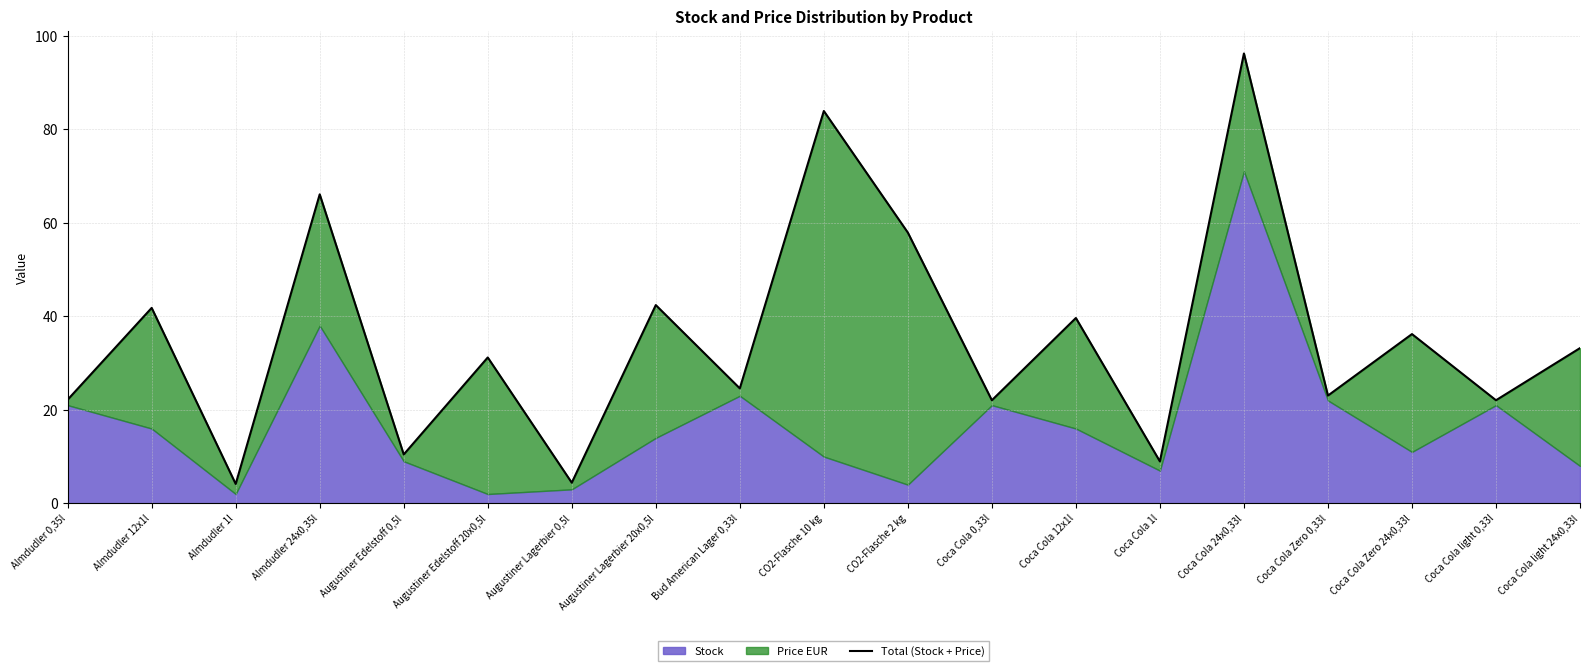

List the labels in order of value, largest first.

Coca Cola 24x0,33l, CO2-Flasche 10 kg, Almdudler 24x0,35l, CO2-Flasche 2 kg, Augustiner Lagerbier 20x0,5l, Almdudler 12x1l, Coca Cola 12x1l, Coca Cola Zero 24x0,33l, Coca Cola light 24x0,33l, Augustiner Edelstoff 20x0,5l, Bud American Lager 0,33l, Coca Cola Zero 0,33l, Almdudler 0,35l, Coca Cola 0,33l, Coca Cola light 0,33l, Augustiner Edelstoff 0,5l, Coca Cola 1l, Augustiner Lagerbier 0,5l, Almdudler 1l